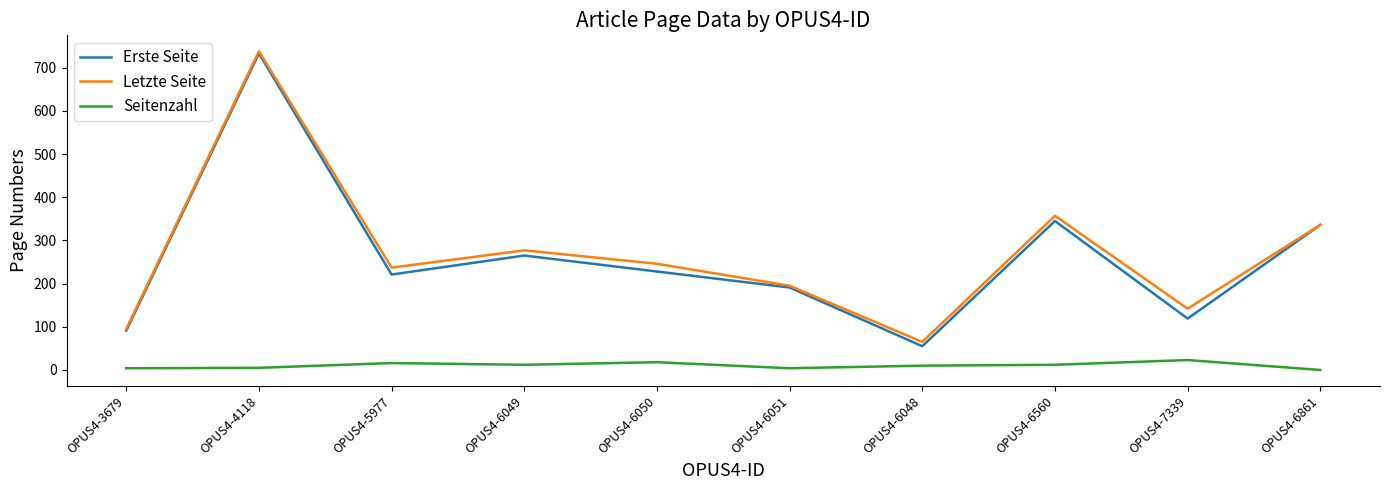

The value of Letzte Seite at OPUS4-4118 is 308. True or false?

False